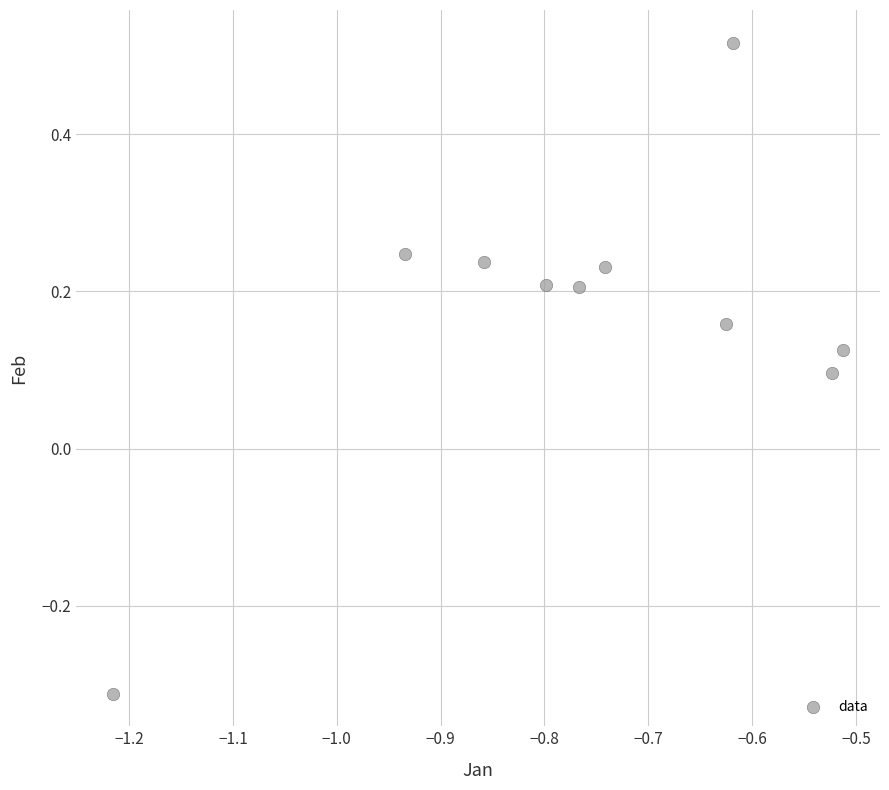

What is the range of Y values (max minus min)?

0.8